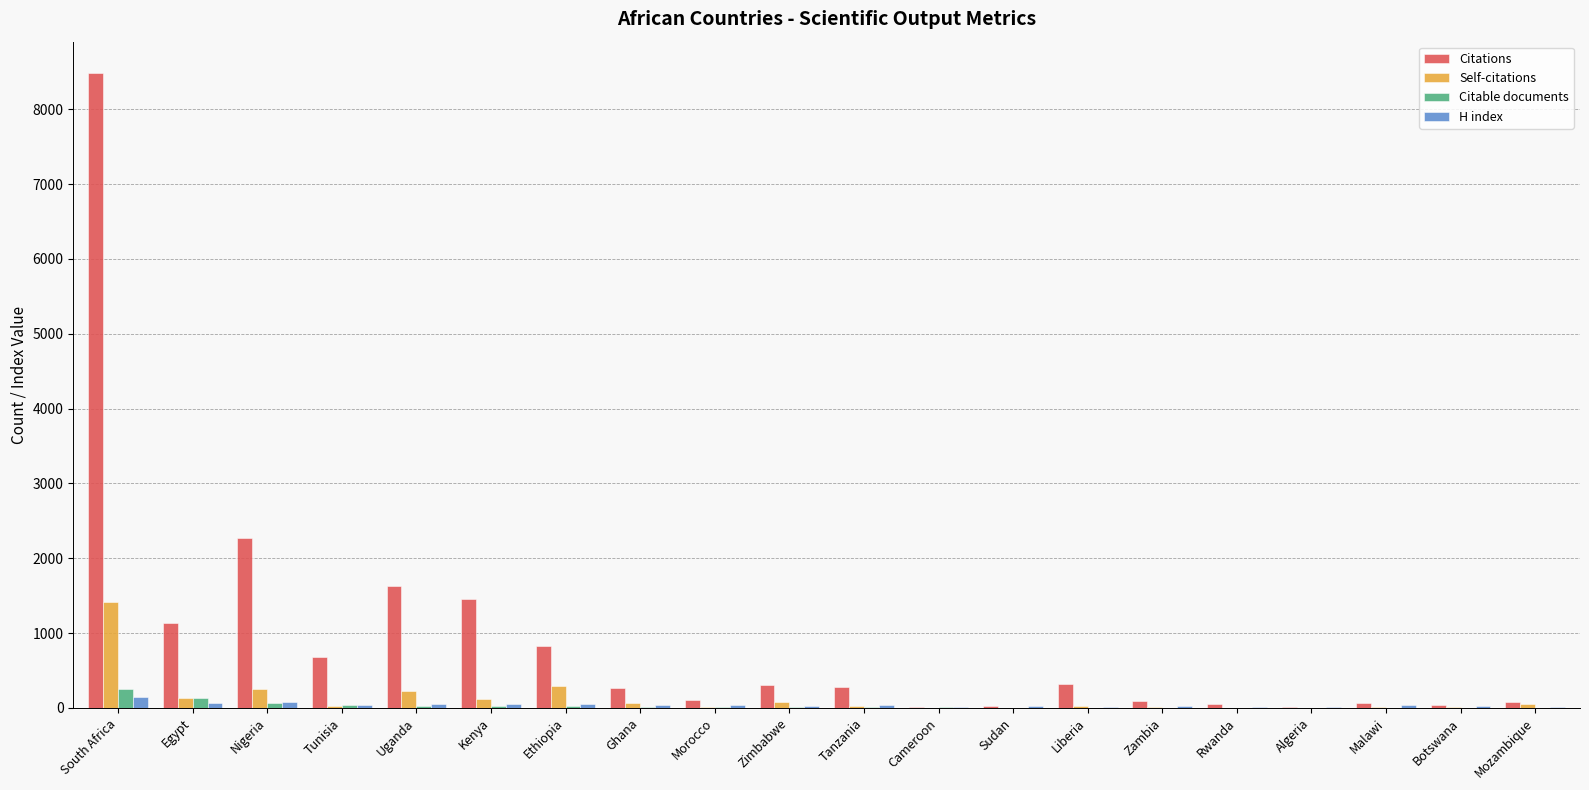

Between Egypt and Ethiopia, which series saw the biggest shift?

Citations